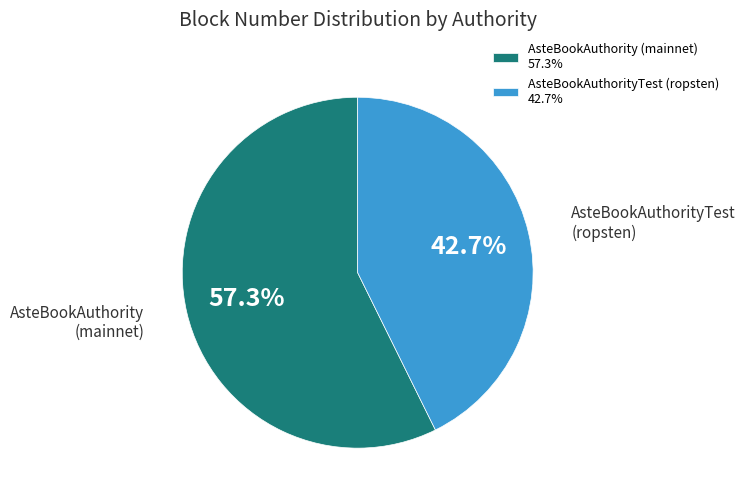

How much of the chart is everything except AsteBookAuthorityTest (ropsten)?

57.3%